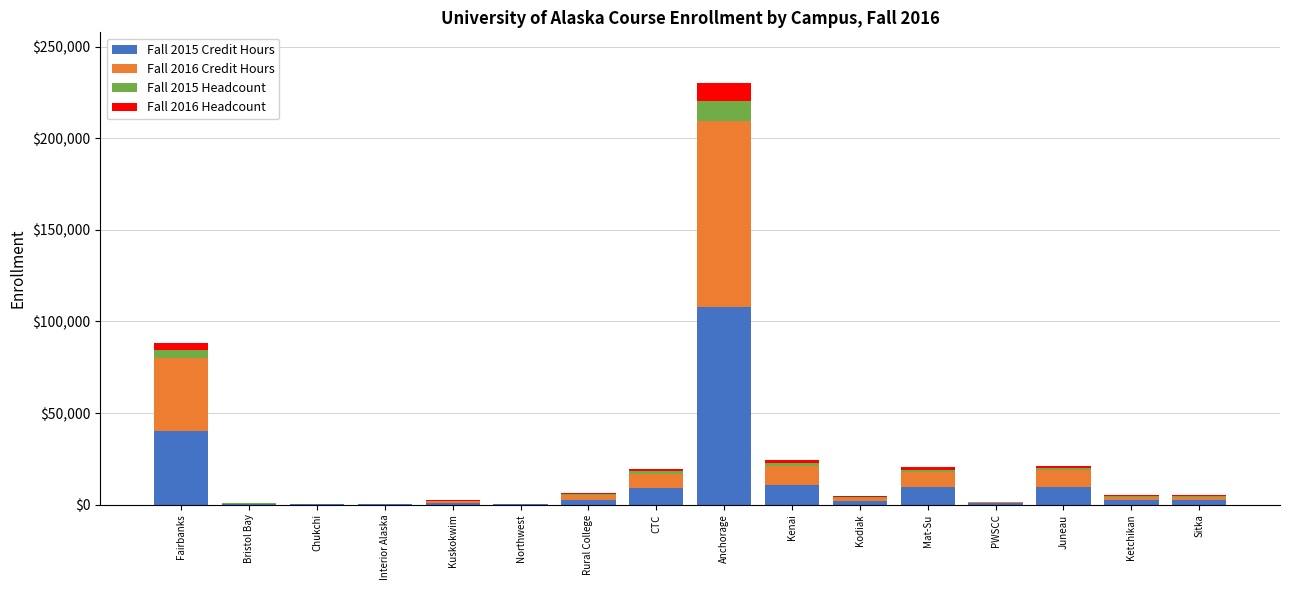

What is the sum of all Fall 2015 Credit Hours values?

198577.5